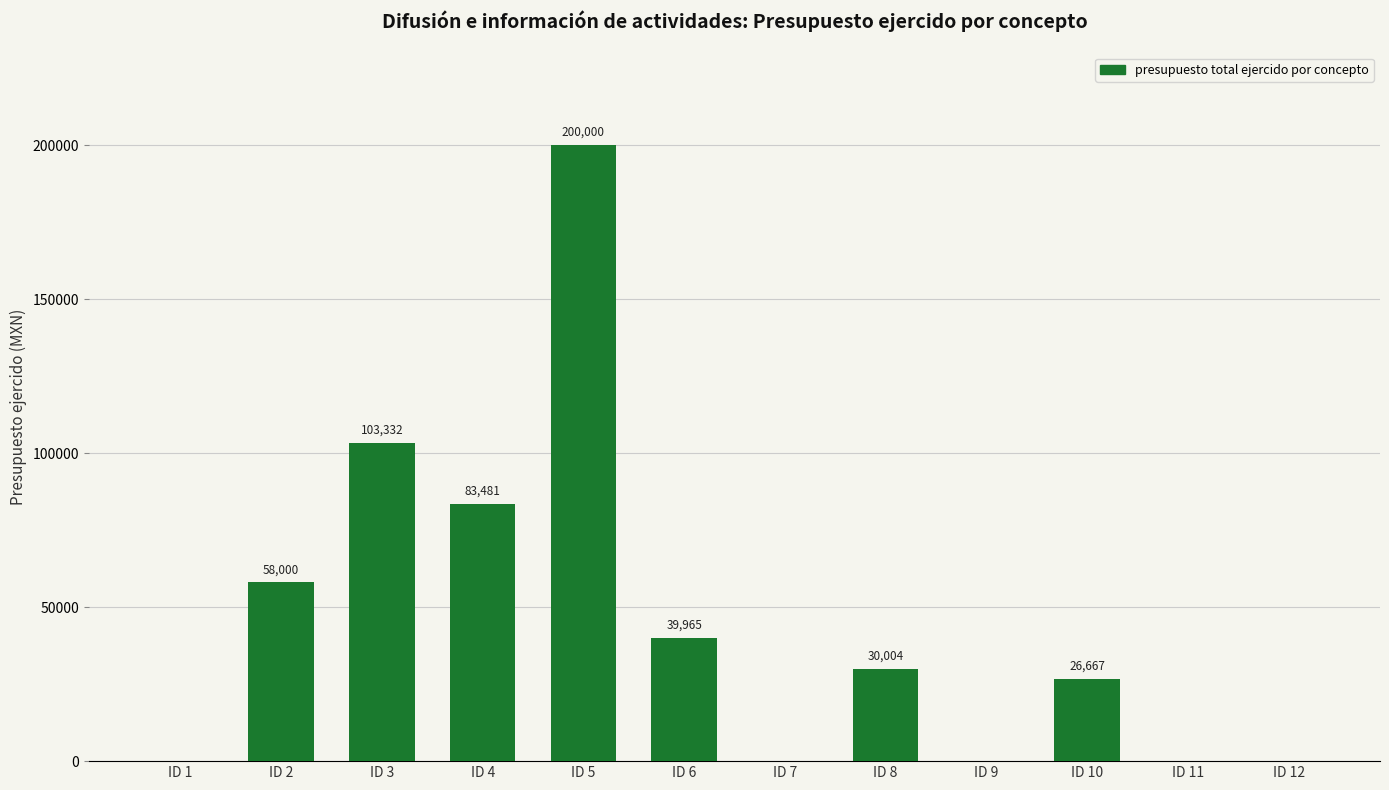

Which has a higher value, ID 4 or ID 11?

ID 4